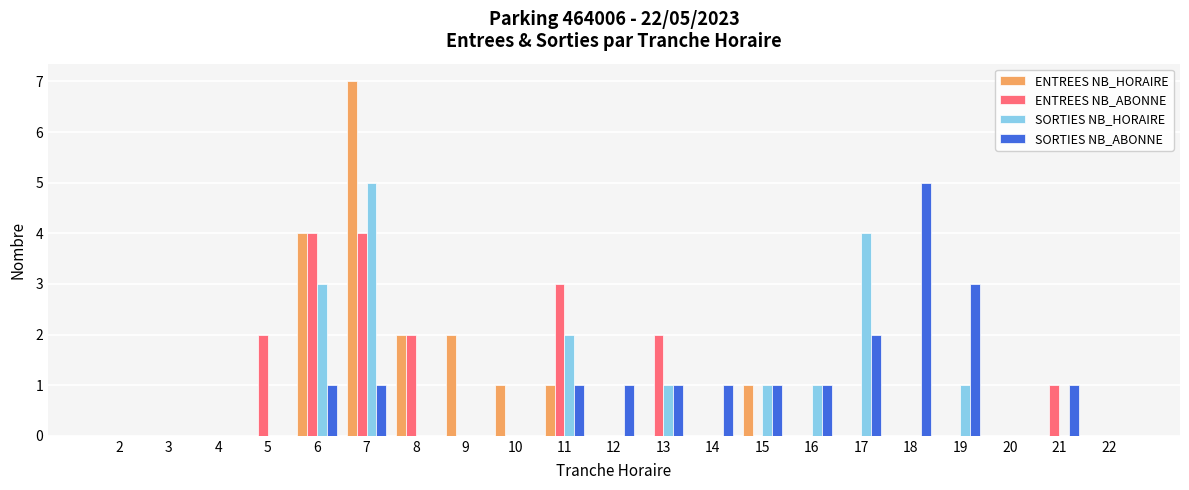

What is the highest value of the ENTREES NB_HORAIRE series?

7